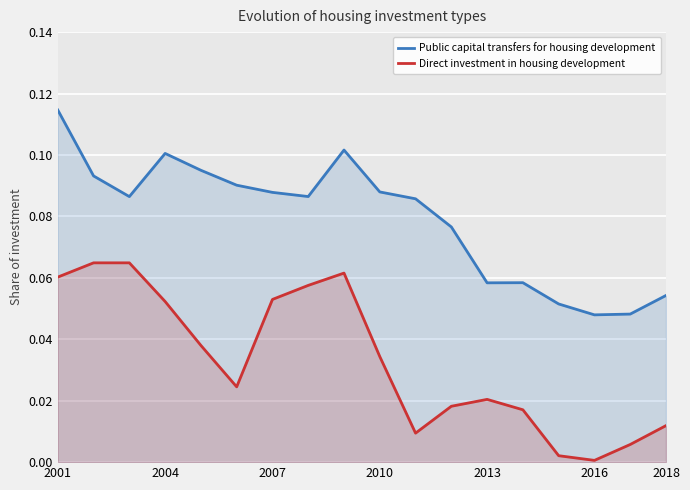

True or false: Public capital transfers for housing development and Direct investment in housing development cross at least once.

False